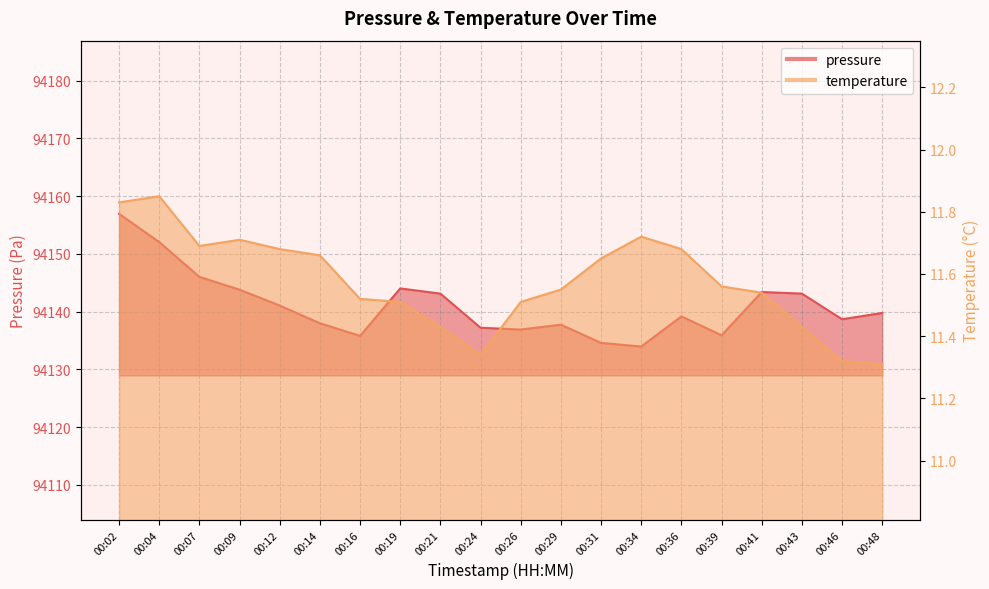

The value of pressure at 00:26 is 152891.5. True or false?

False